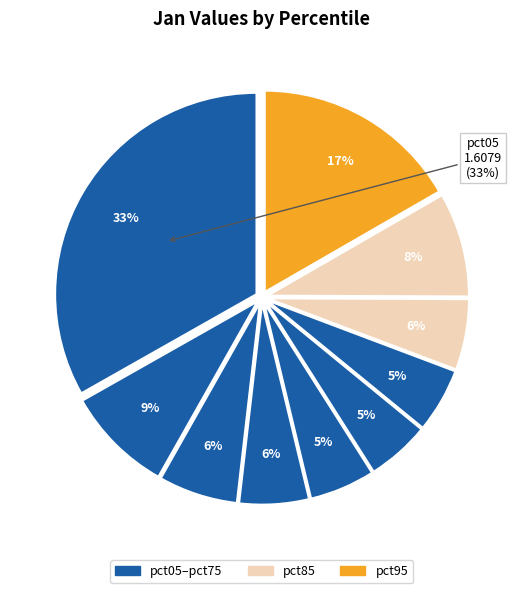

To the nearest percent, what percentage of the pie is pct45?

5%